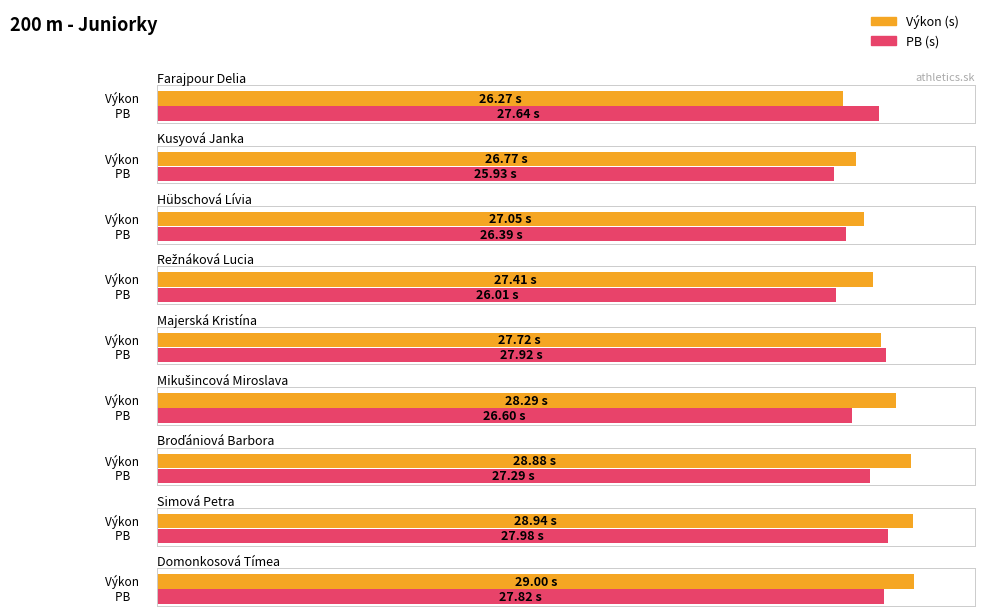

At which label does PB first exceed 27?

Farajpour Delia